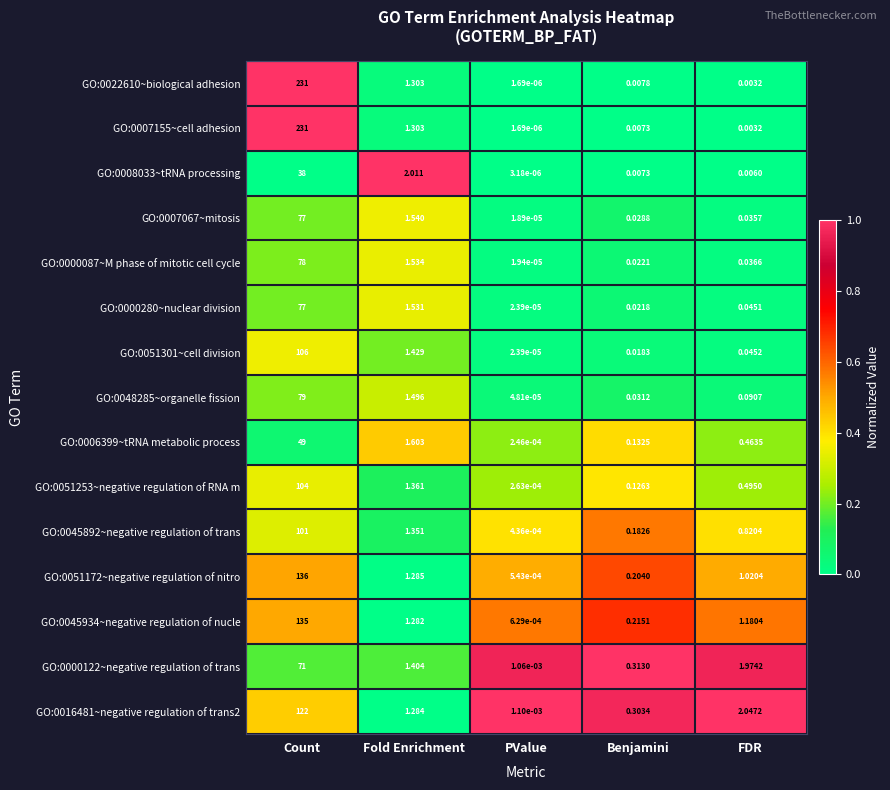

List the labels in order of GO:0048285~organelle fission value, smallest first.

PValue, Benjamini, FDR, Fold Enrichment, Count